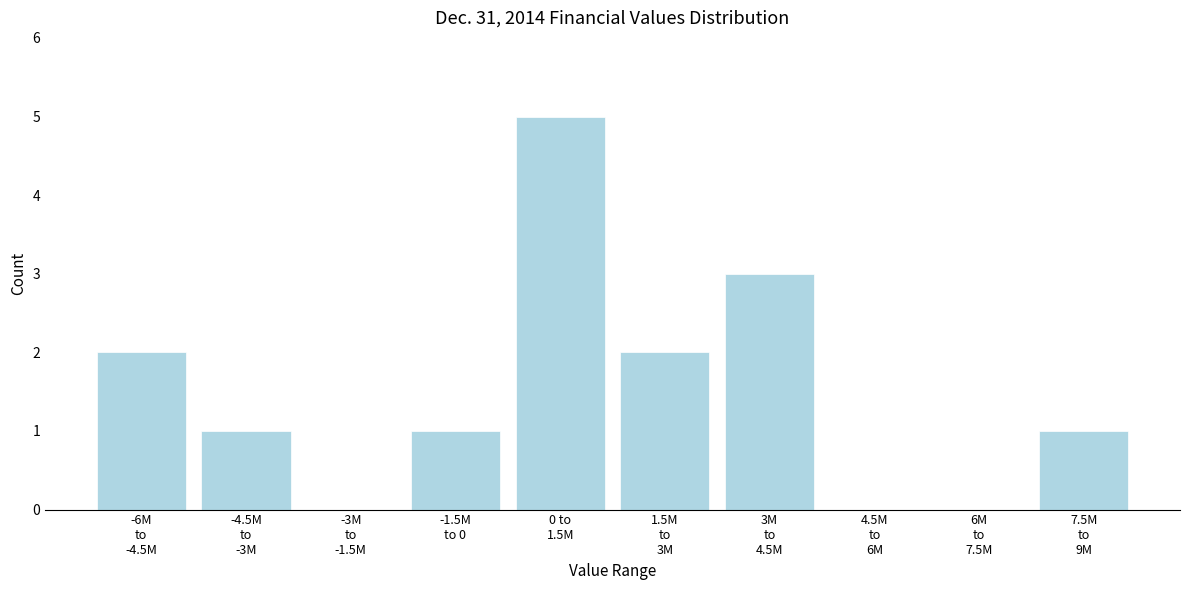

What is the maximum value shown in the chart?

5